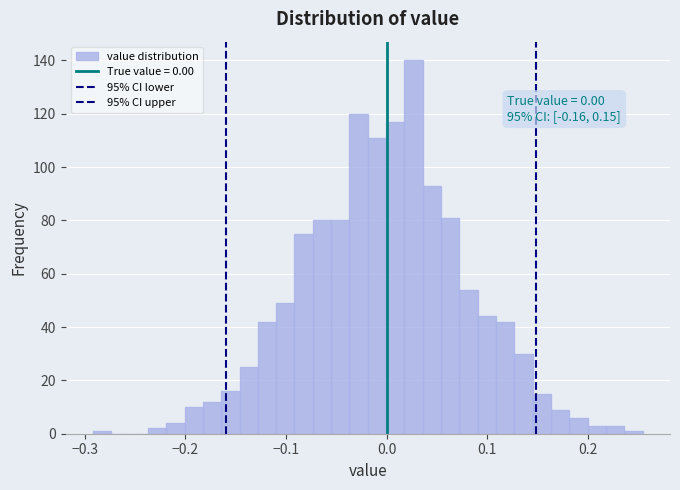

Read against the x-axis, roughly where is the centre of the tallest bar?

0.03